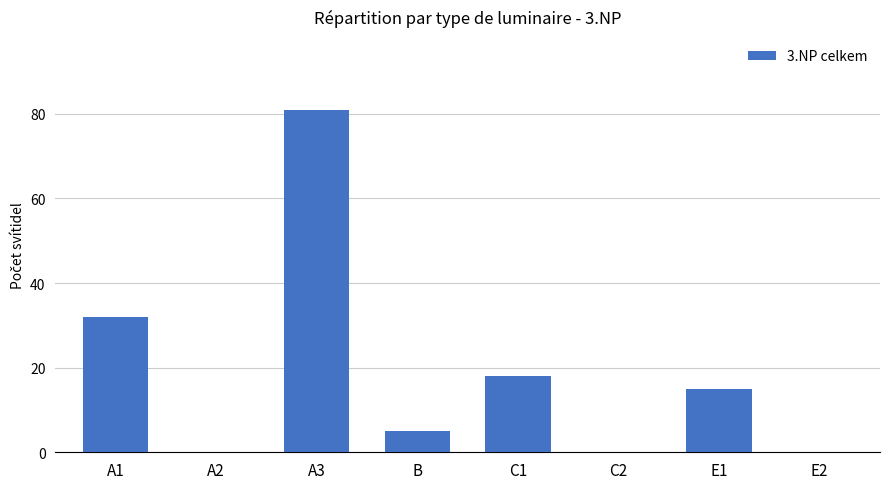

Reading left to right, transcribe all the data shown in this chart.

32	0	81	5	18	0	15	0